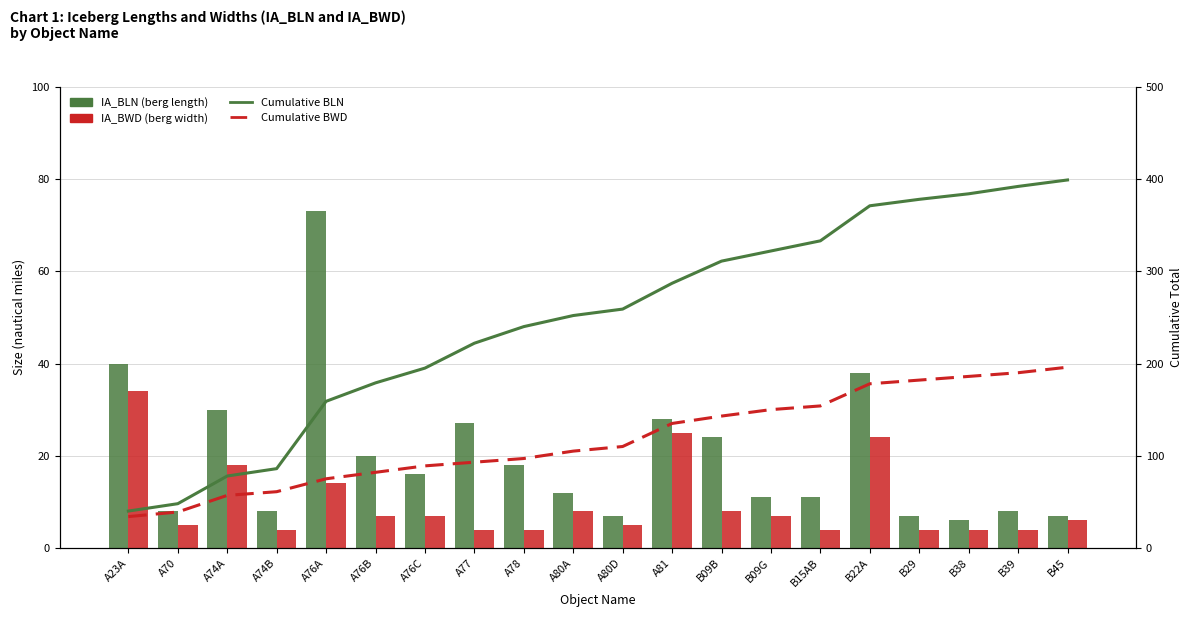

What is the label of the 6th bar from the left?

A76B